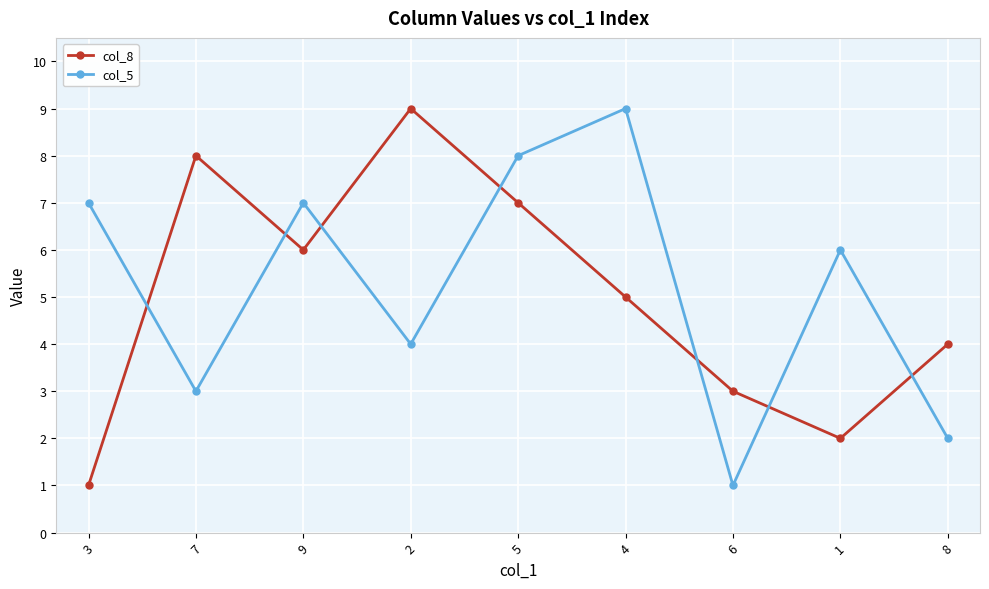

What value does the col_8 series have at 3?

1